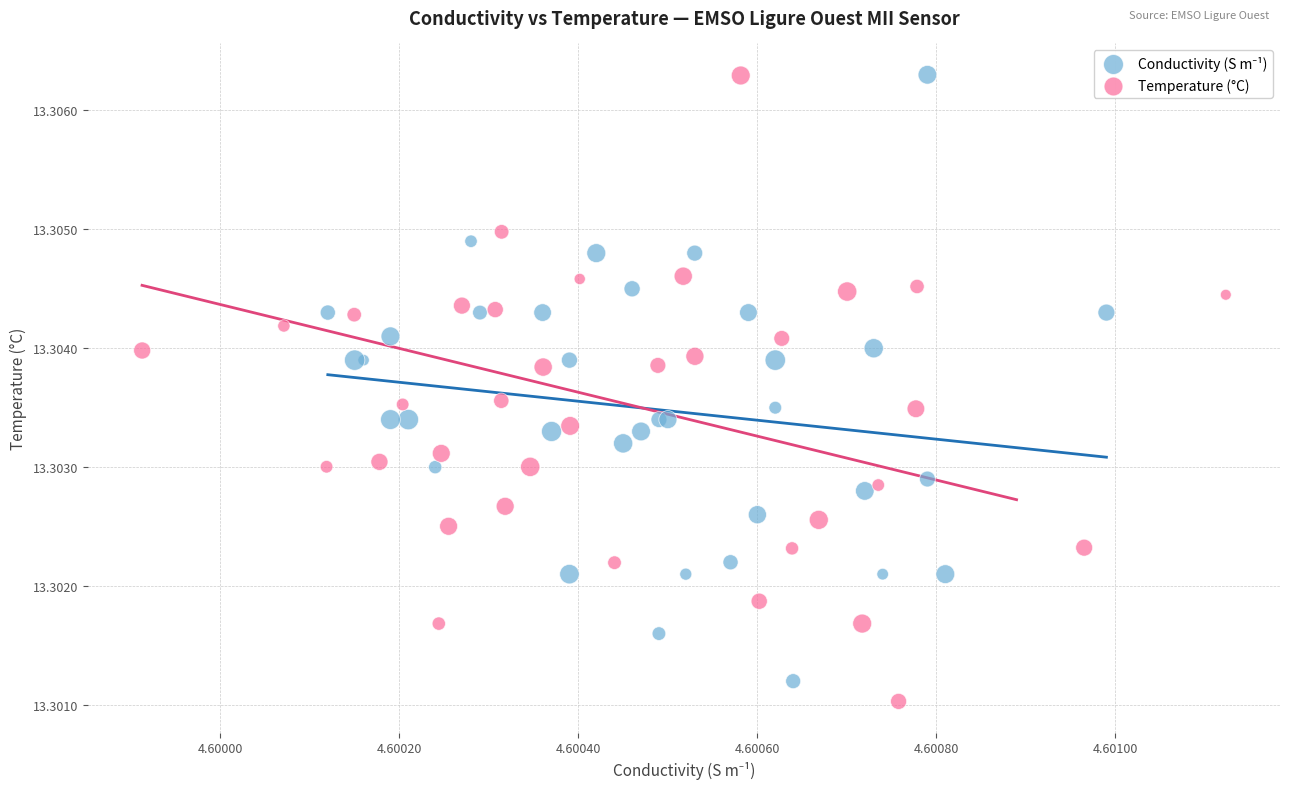

Which series has the largest Y range (max minus min)?

Temperature (°C)